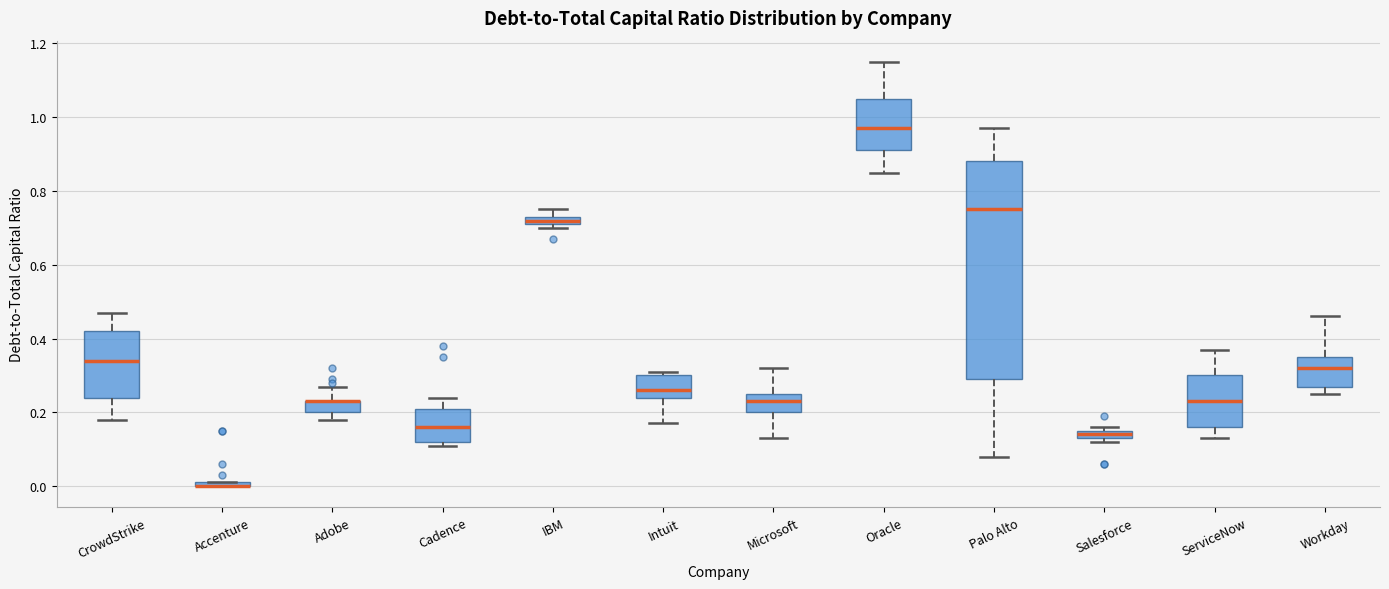

Which box is the tallest, from its lower edge to its upper edge?

Palo Alto